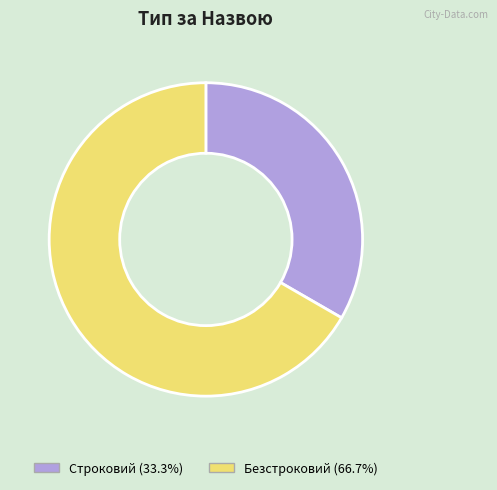

True or false: Безстроковий accounts for 81% of the total.

False